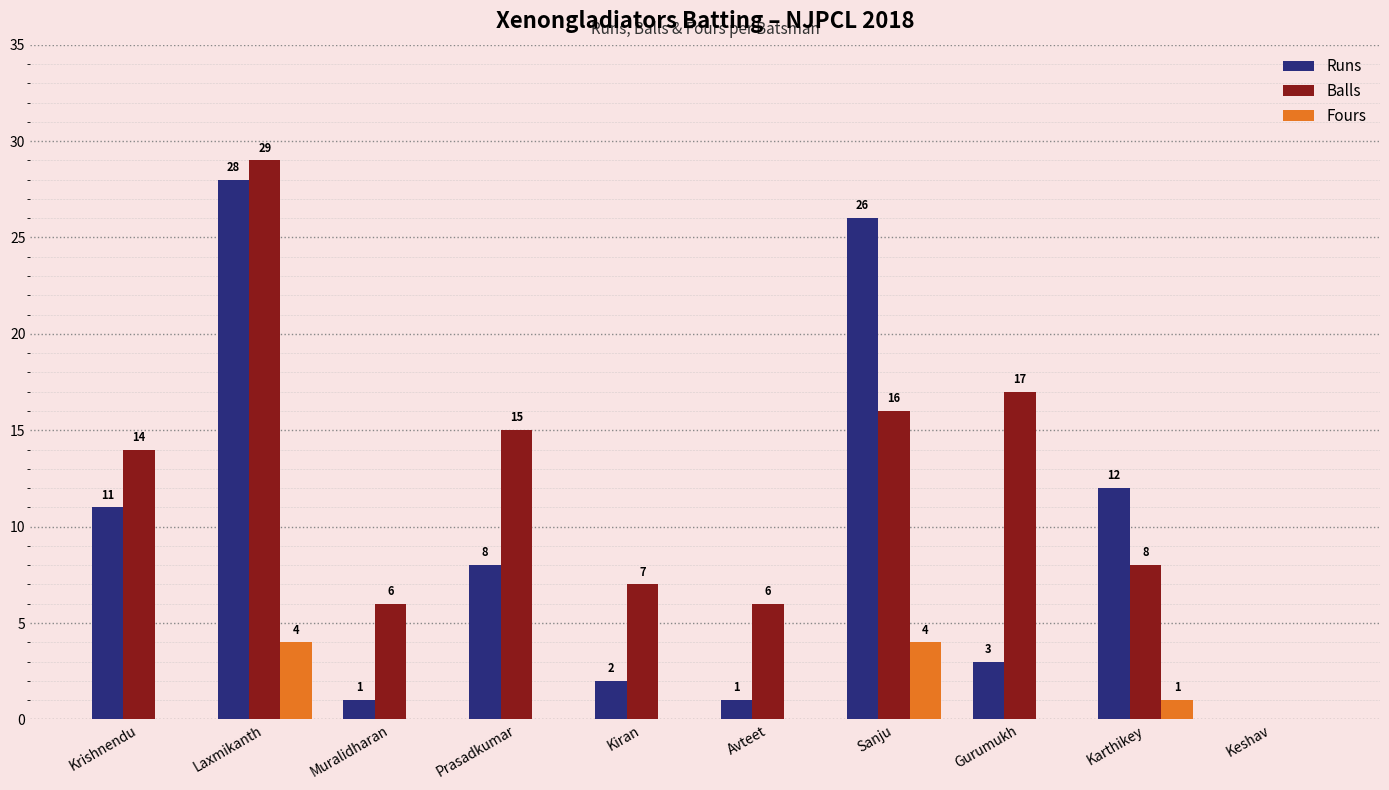

What is the sum of the Balls values at Muralidharan and Kiran?

13